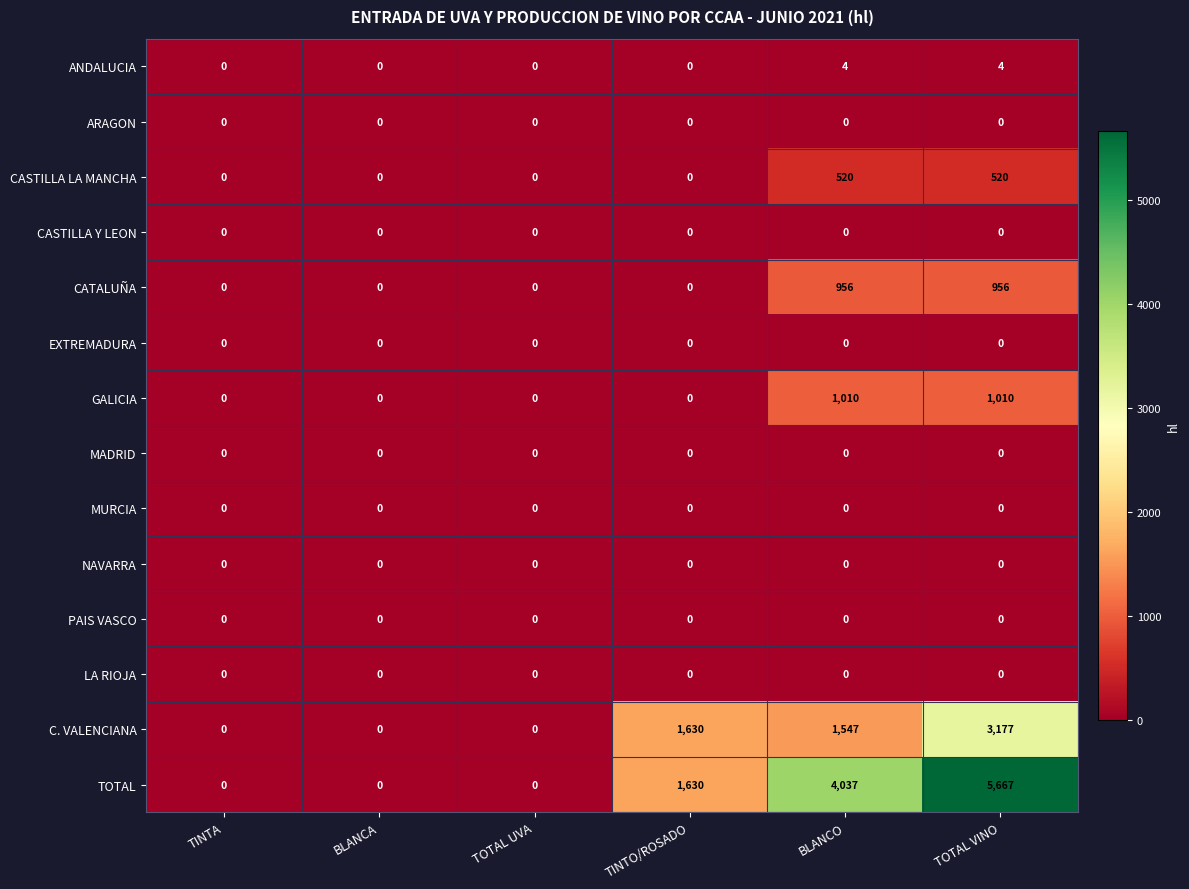

What is the difference between the ANDALUCIA values at TOTAL VINO and TOTAL UVA?

4